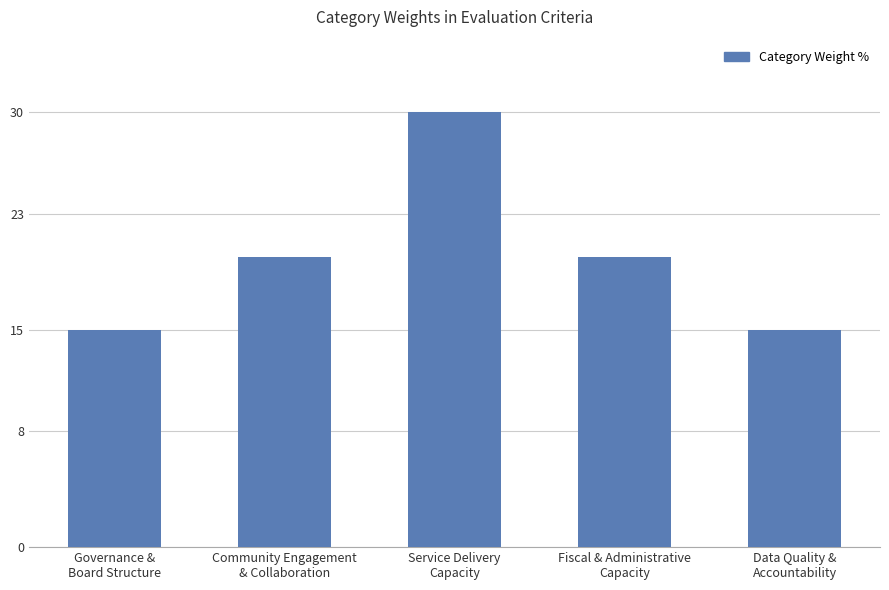

What is the value of the 5th bar from the left?

15